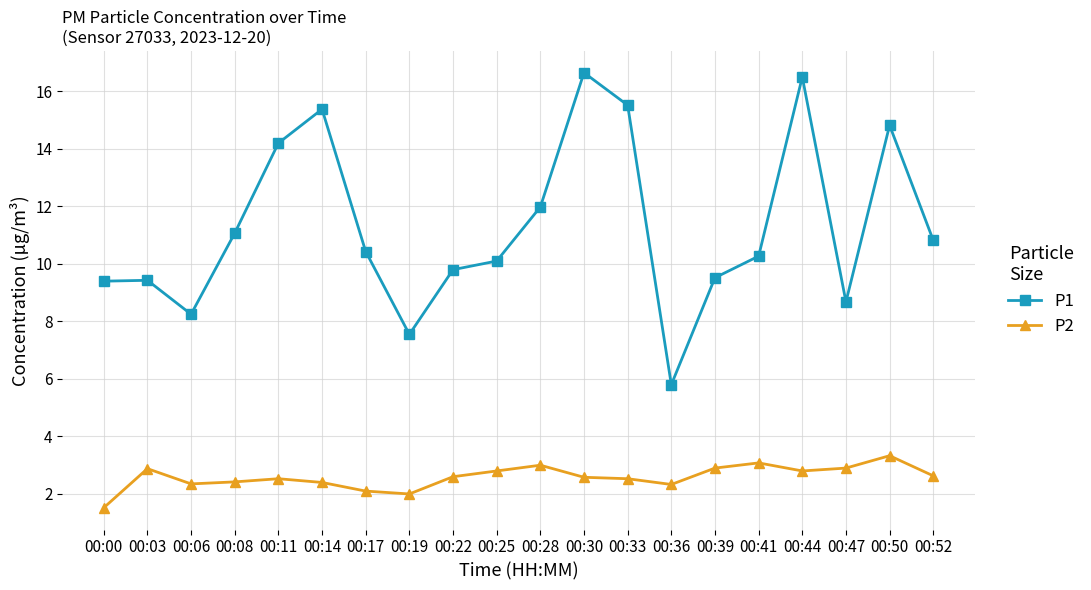

True or false: P2 has more than 1 interior local peaks.

True